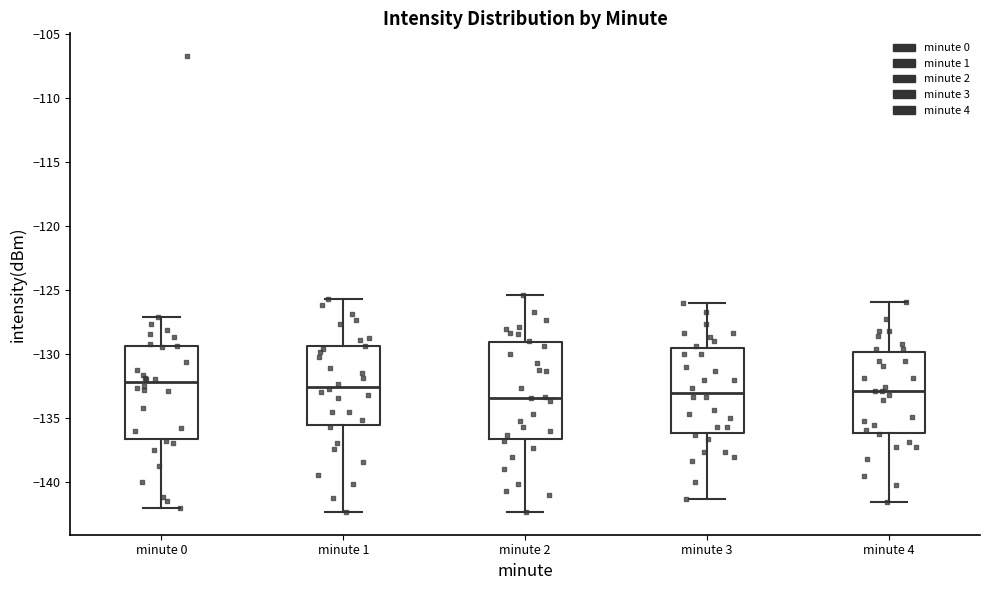

Reading left to right, transcribe this box plot: for each box, give where its median line is, the range the box spans, and where its two whiskers end, as read against the y-axis. The values are not printed on the chart, so give them approximately, as read against the axis.

minute 0: median -132.0, box -136.5 to -129.5, whiskers -142.0 to -127.0
minute 1: median -132.5, box -135.5 to -129.5, whiskers -142.5 to -125.5
minute 2: median -133.5, box -136.5 to -129.0, whiskers -142.5 to -125.5
minute 3: median -133.0, box -136.0 to -129.5, whiskers -141.5 to -126.0
minute 4: median -133.0, box -136.0 to -130.0, whiskers -141.5 to -126.0